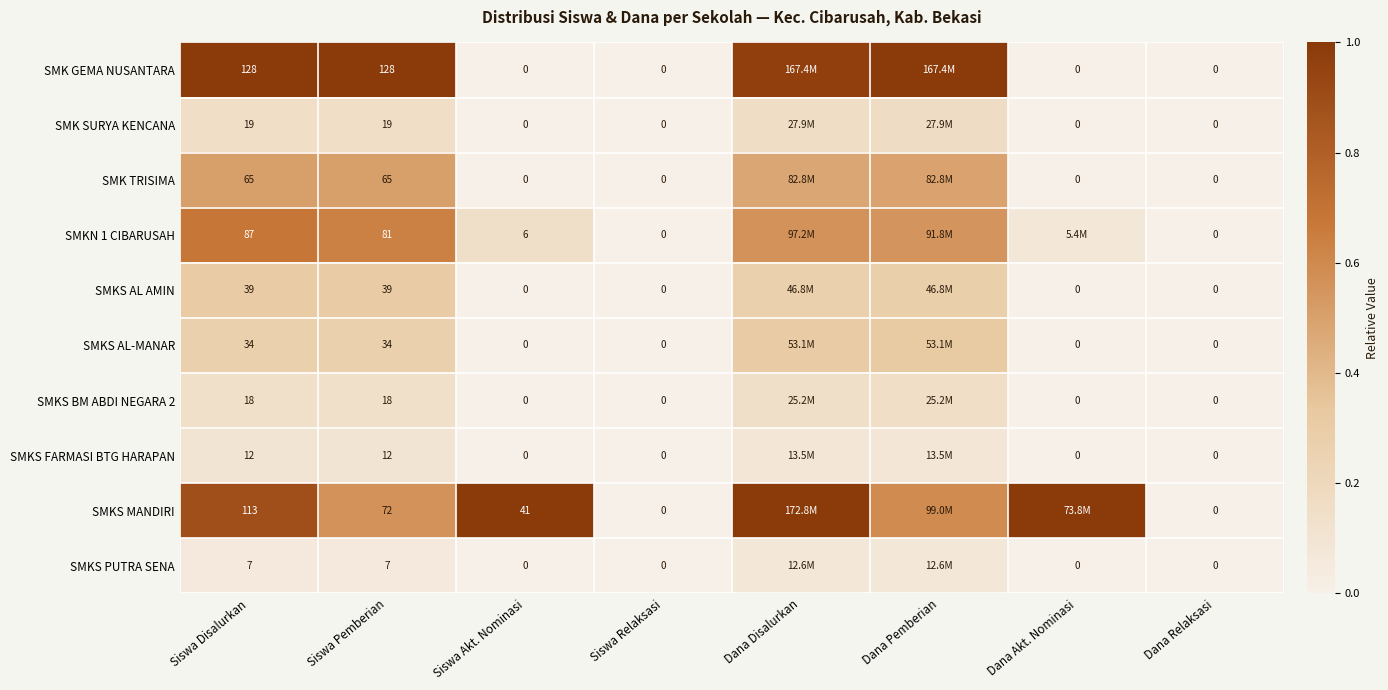

How many positive values does the SMKS AL AMIN series have?

4